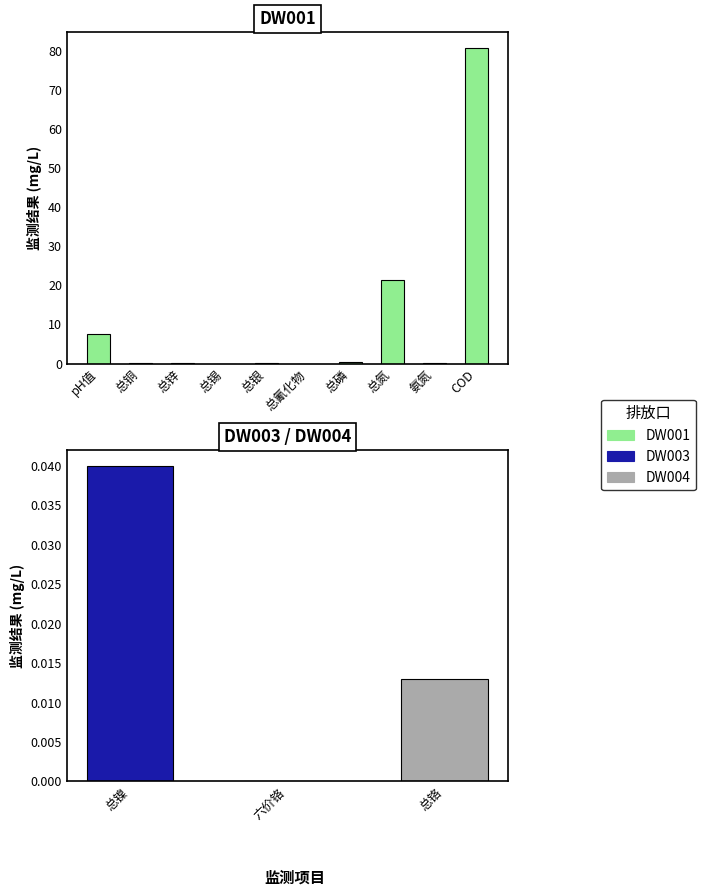

At which category does the chart reach its peak across all series?

COD